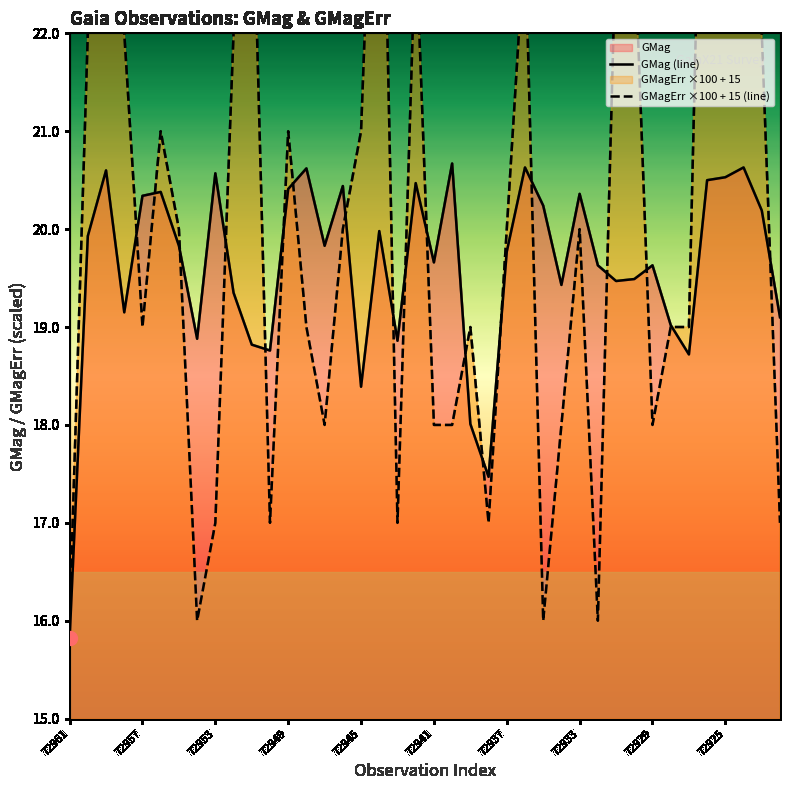

What is the average value of the GMag (line) series?

19.6